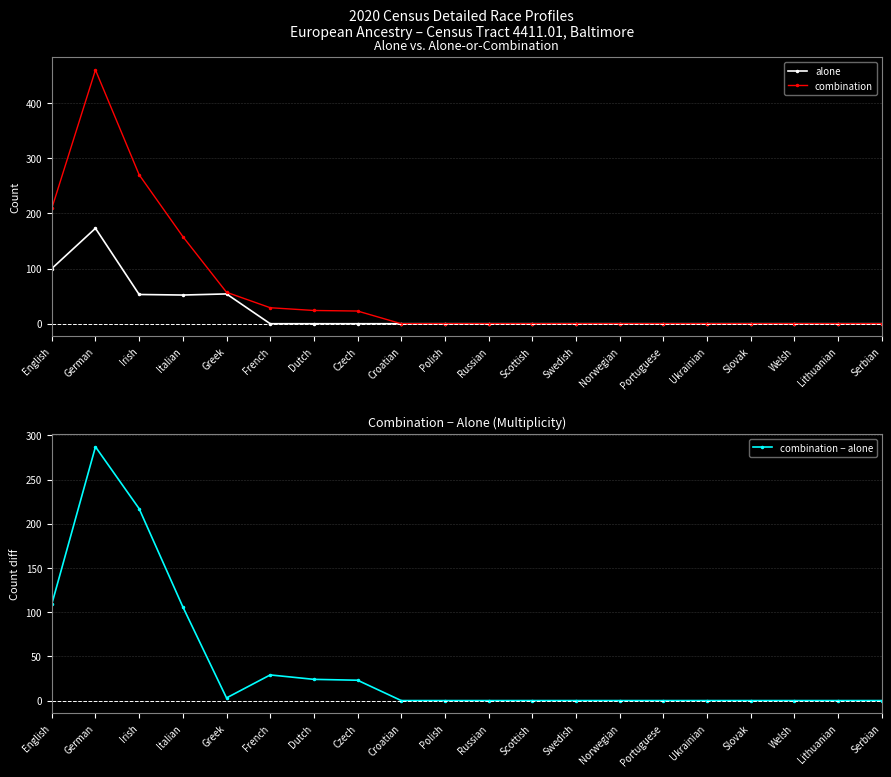

List the series in order of their overall mean, lowest first.

alone, combination − alone, combination